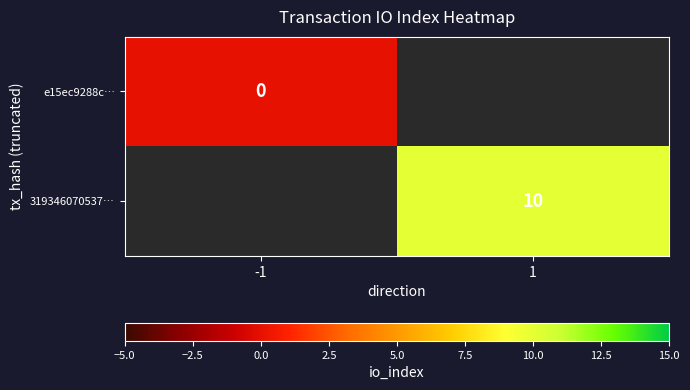

Is it true that 319346070537… equals 4 at 1?

False